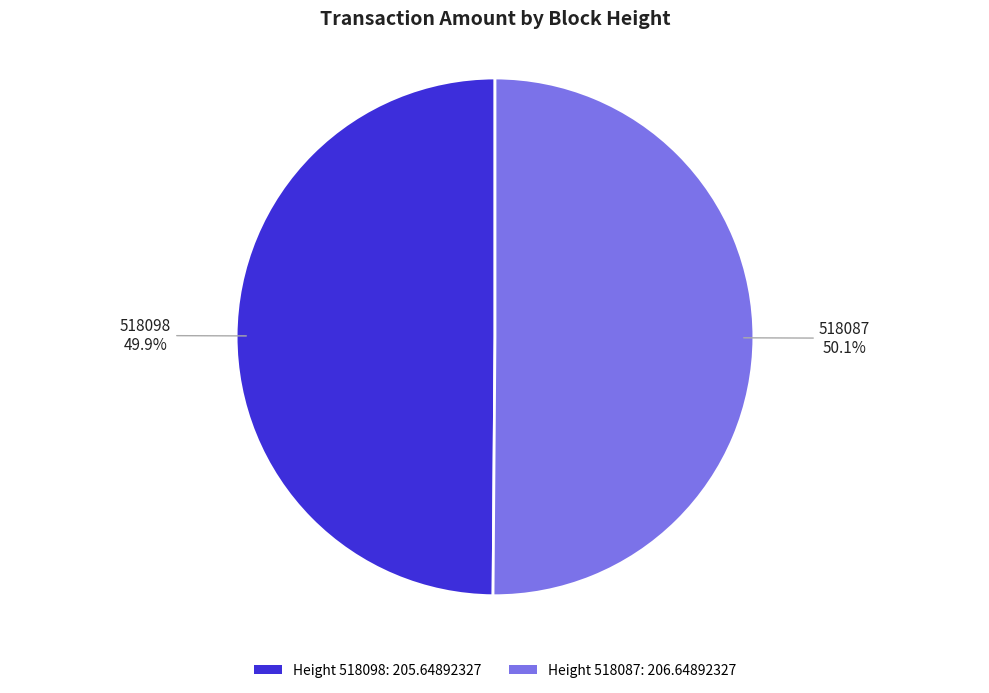

Count the number of slices in the pie.

2